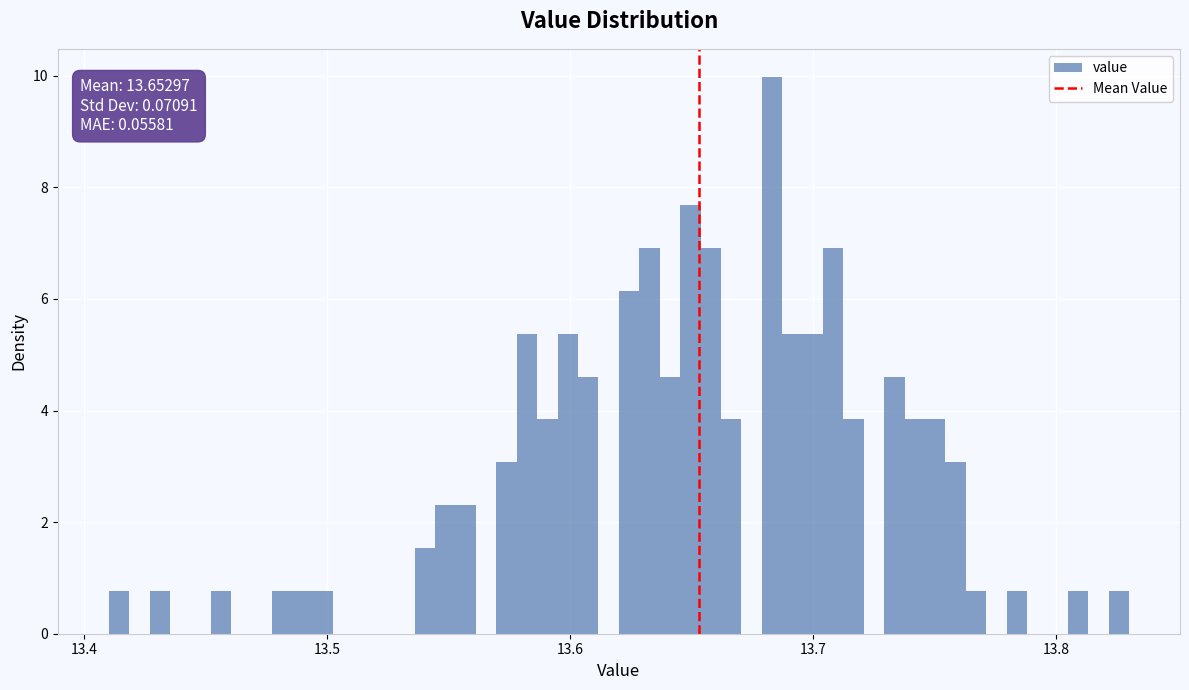

Around what value on the x-axis is the tallest bar? Give the approximate position of its centre, as read against the axis.

13.68